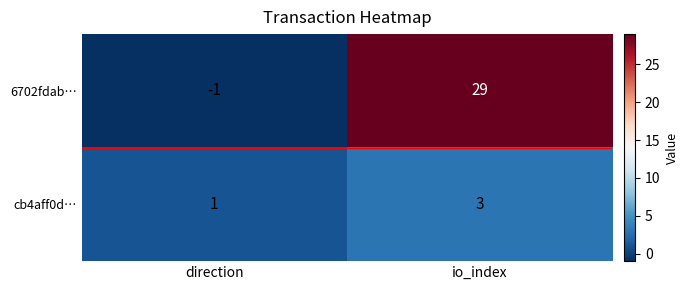

What is the sum of the 6702fdab… values at io_index and direction?

28